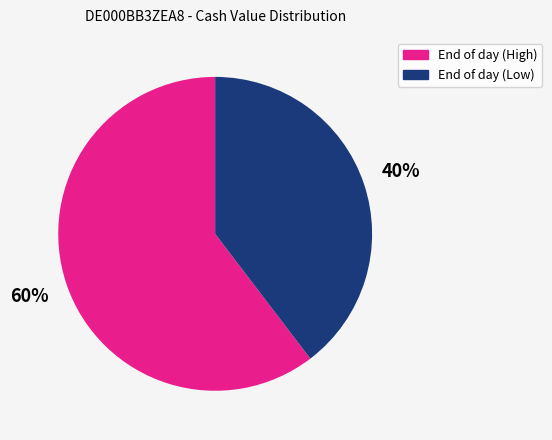

Is there any slice that represents more than half of the pie?

Yes